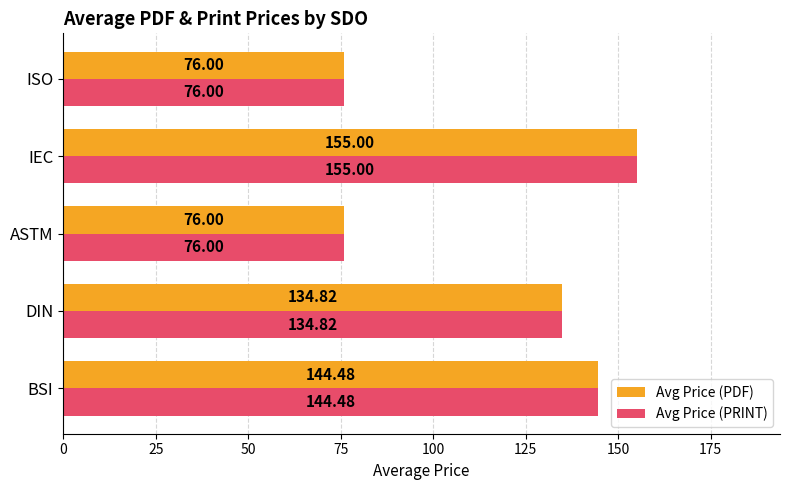

What is the sum of all Avg Price (PDF) values?

586.3